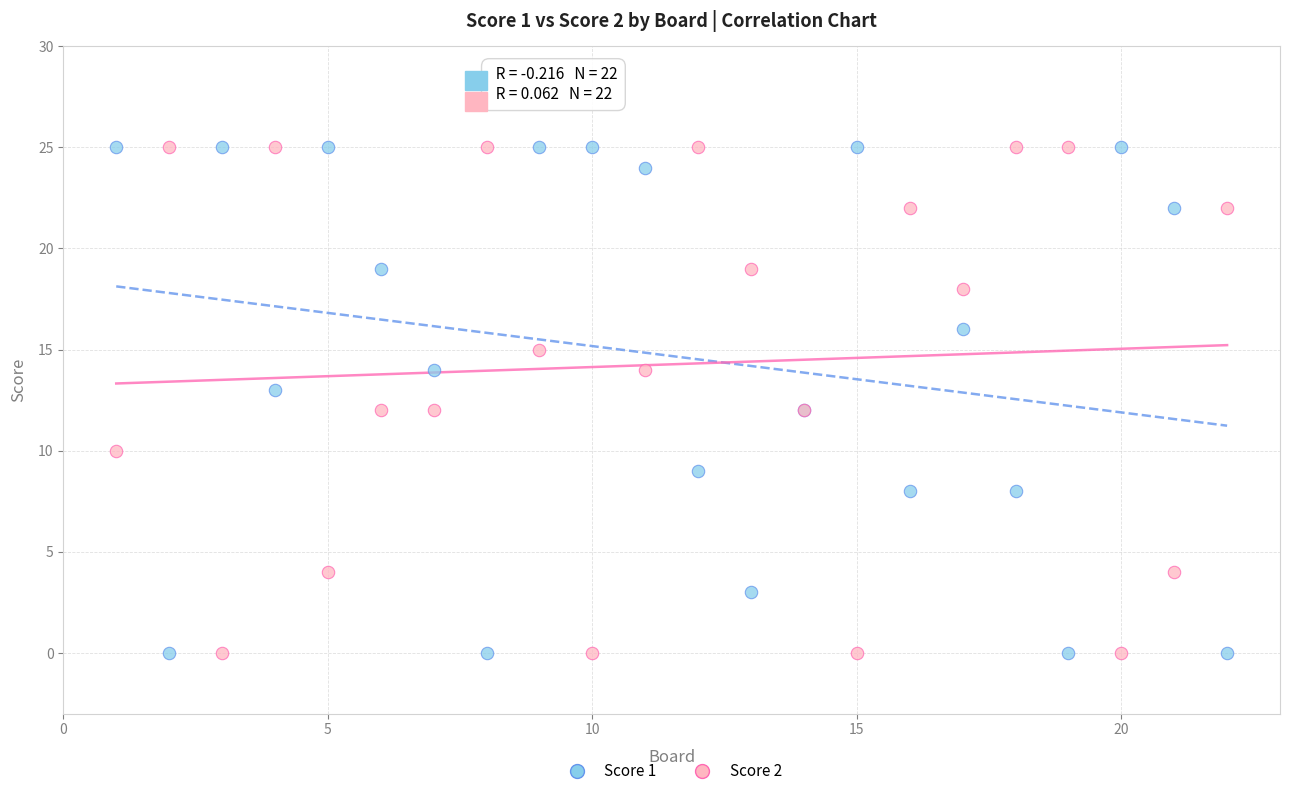

What is the X range (max minus min) for the scatter plot?

21